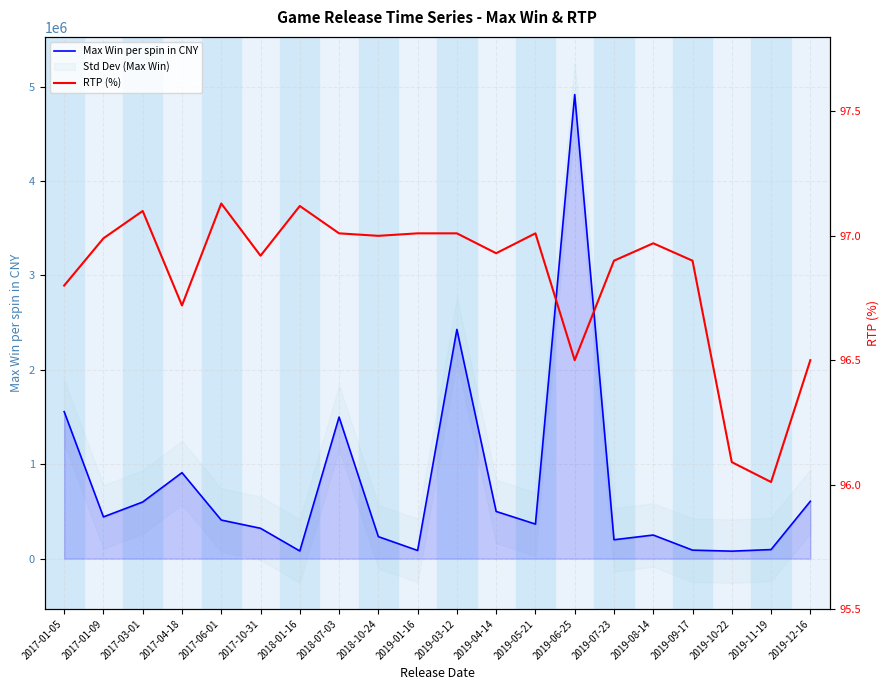

Is the value of Max Win per spin in CNY at 2018-10-24 greater than the value of RTP (%) at 2019-01-16?

Yes